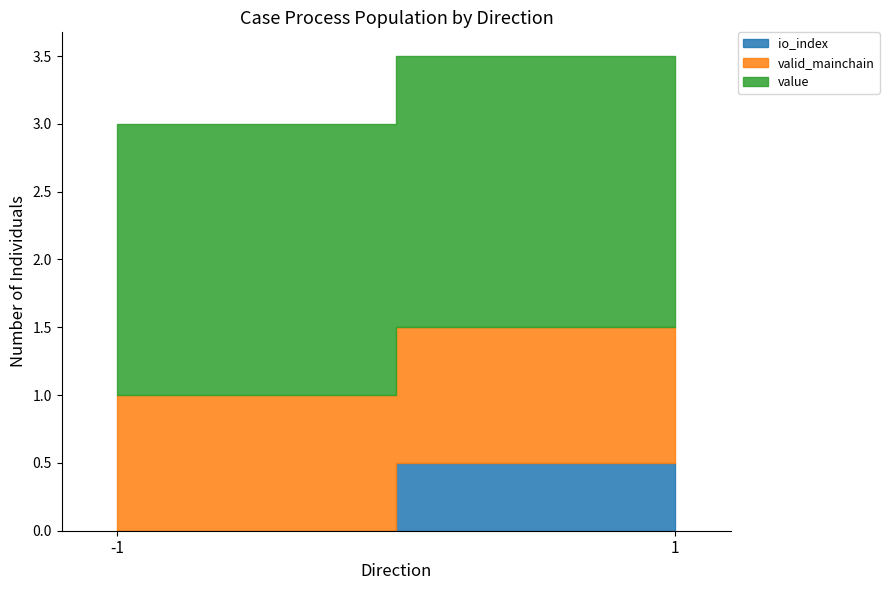

True or false: value and valid_mainchain cross at least once.

False